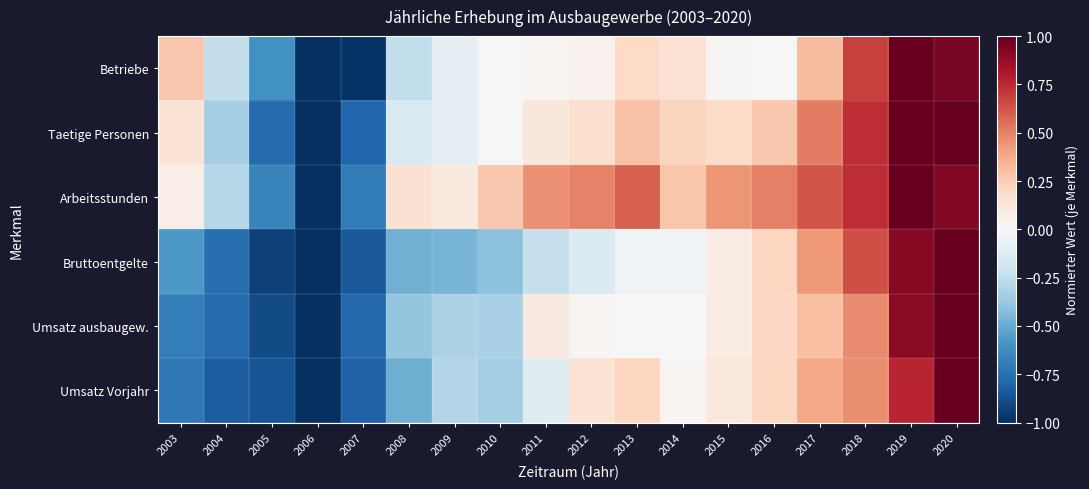

How many series are shown in this chart?

6